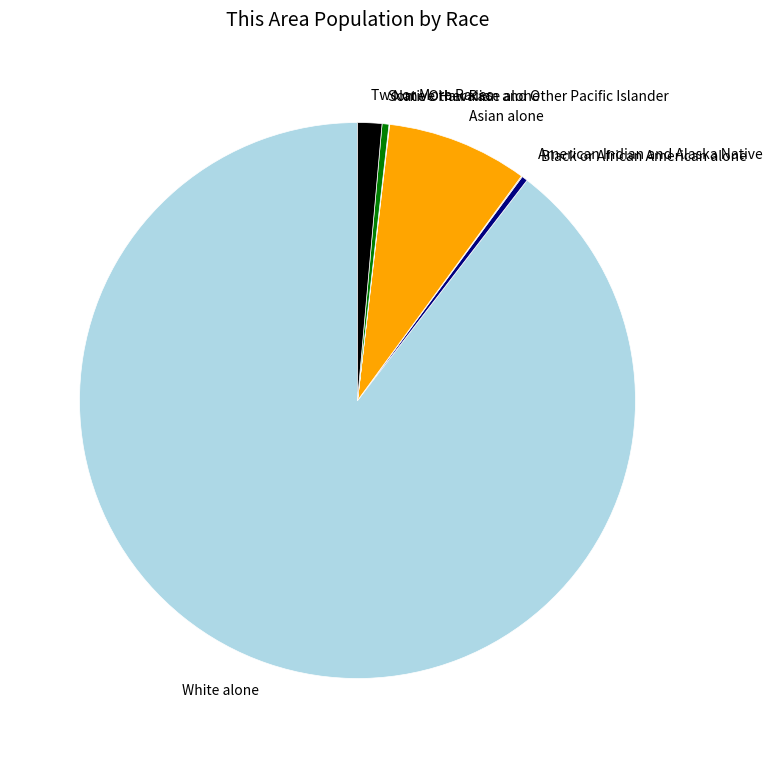

Which has a higher value, Two or More Races or White alone?

White alone